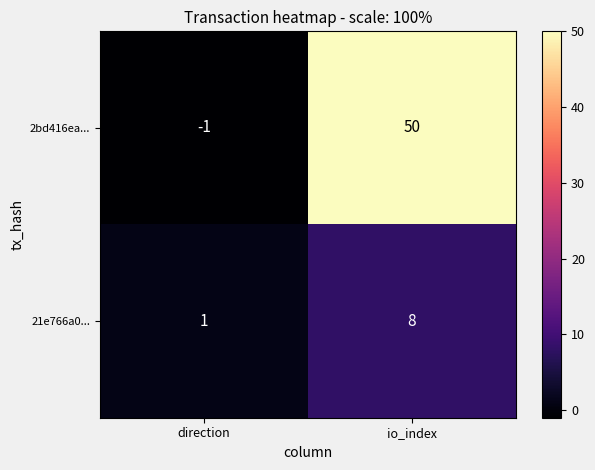

List the series in order of their peak value, highest first.

2bd416ea..., 21e766a0...